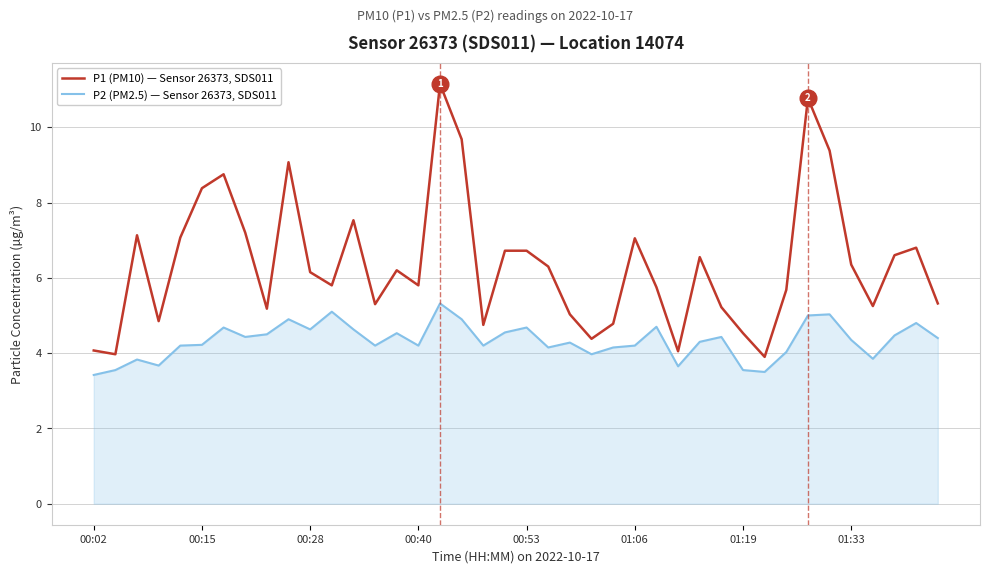

True or false: P1 (PM10) — Sensor 26373, SDS011 and P2 (PM2.5) — Sensor 26373, SDS011 intersect in this chart.

False